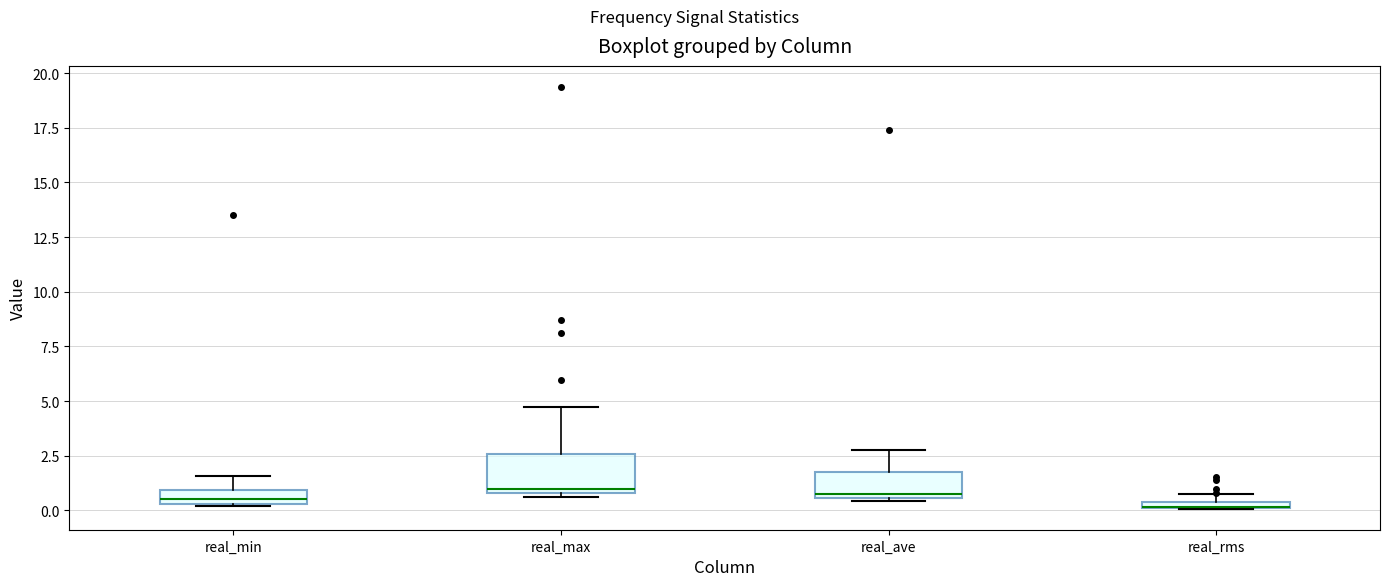

Which box is the tallest, from its lower edge to its upper edge?

real_max